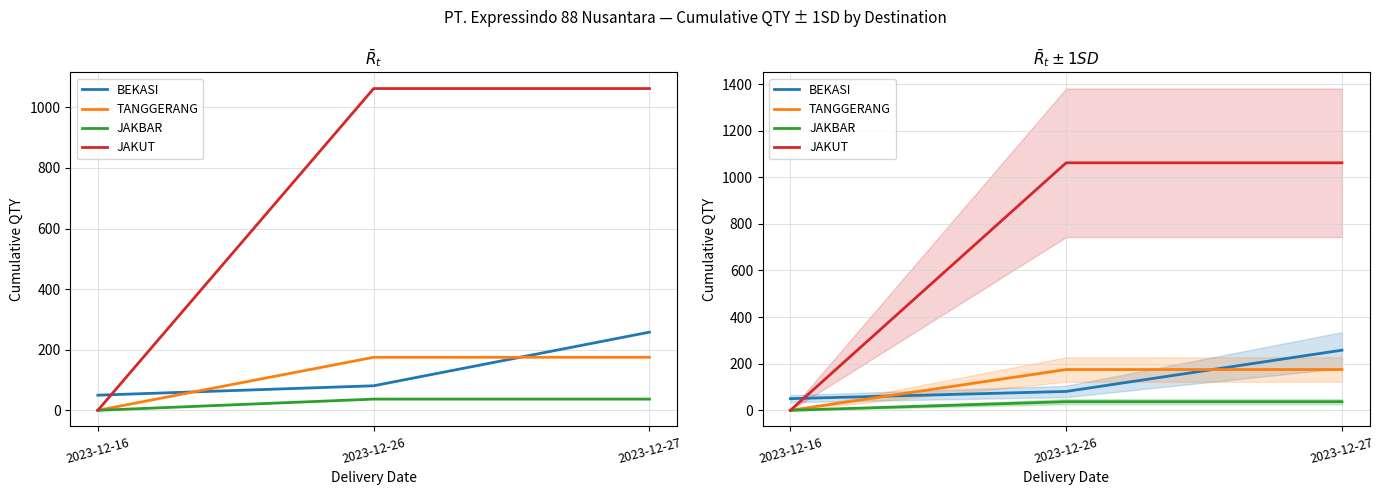

Is the value of TANGGERANG at 2023-12-27 greater than the value of BEKASI at 2023-12-26?

Yes